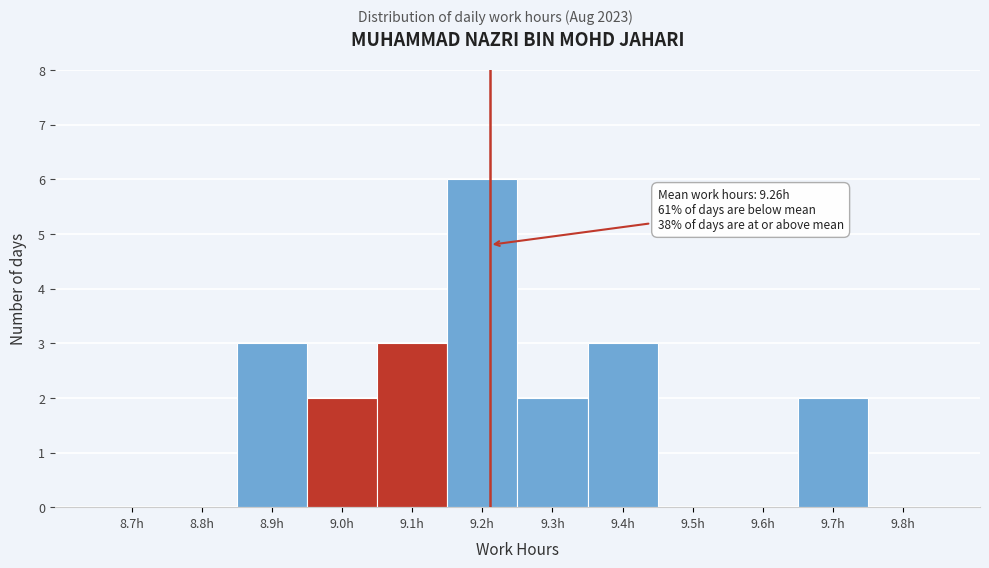

Reading right to left, transcribe all the data shown in this chart.

9.8h=0	9.7h=2	9.6h=0	9.5h=0	9.4h=3	9.3h=2	9.2h=6	9.1h=3	9.0h=2	8.9h=3	8.8h=0	8.7h=0